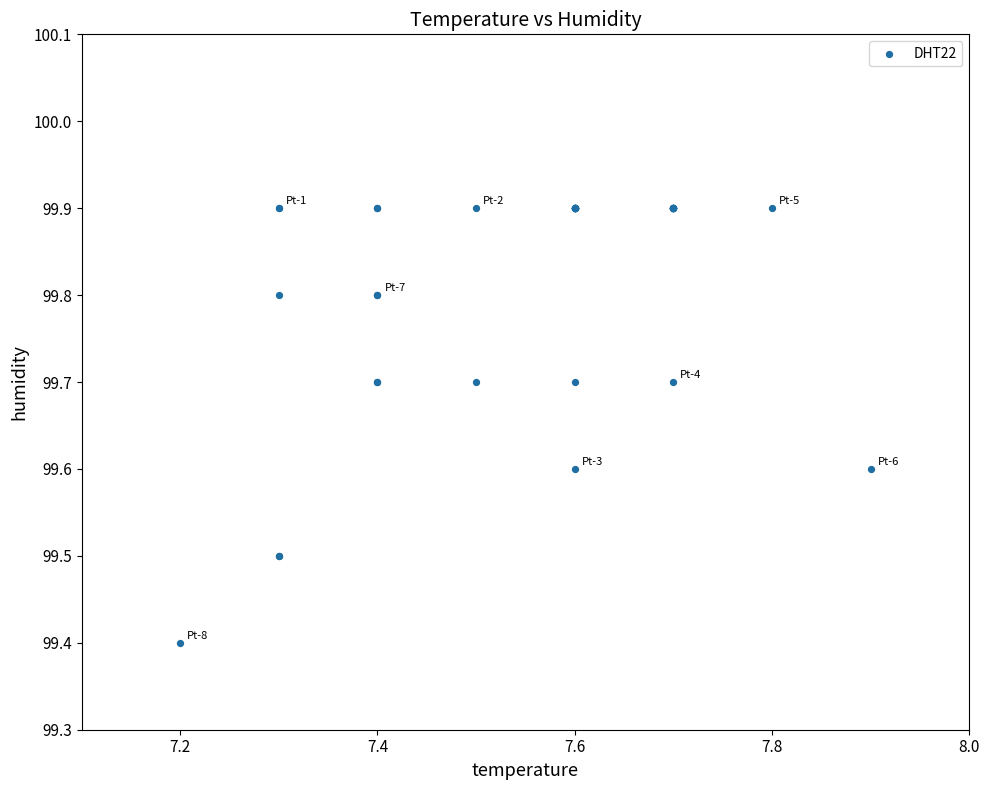

What Y value in the scatter plot is closest to 99?

99.4